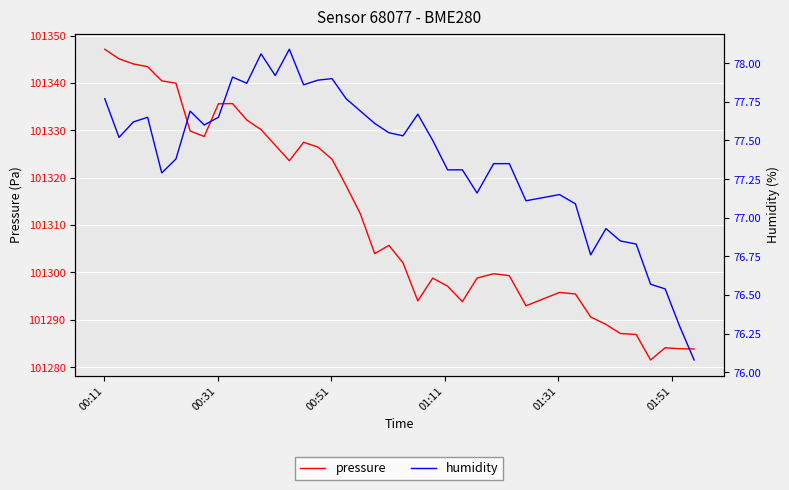

What is the maximum value for pressure?

101347.1